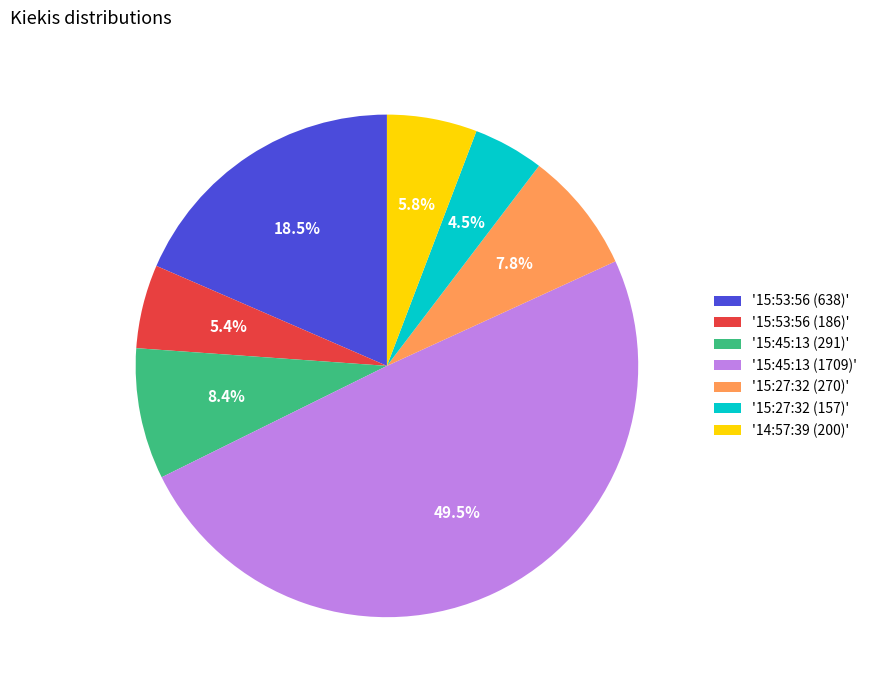

Does '15:27:32 (270)' represent more than half of the total?

No